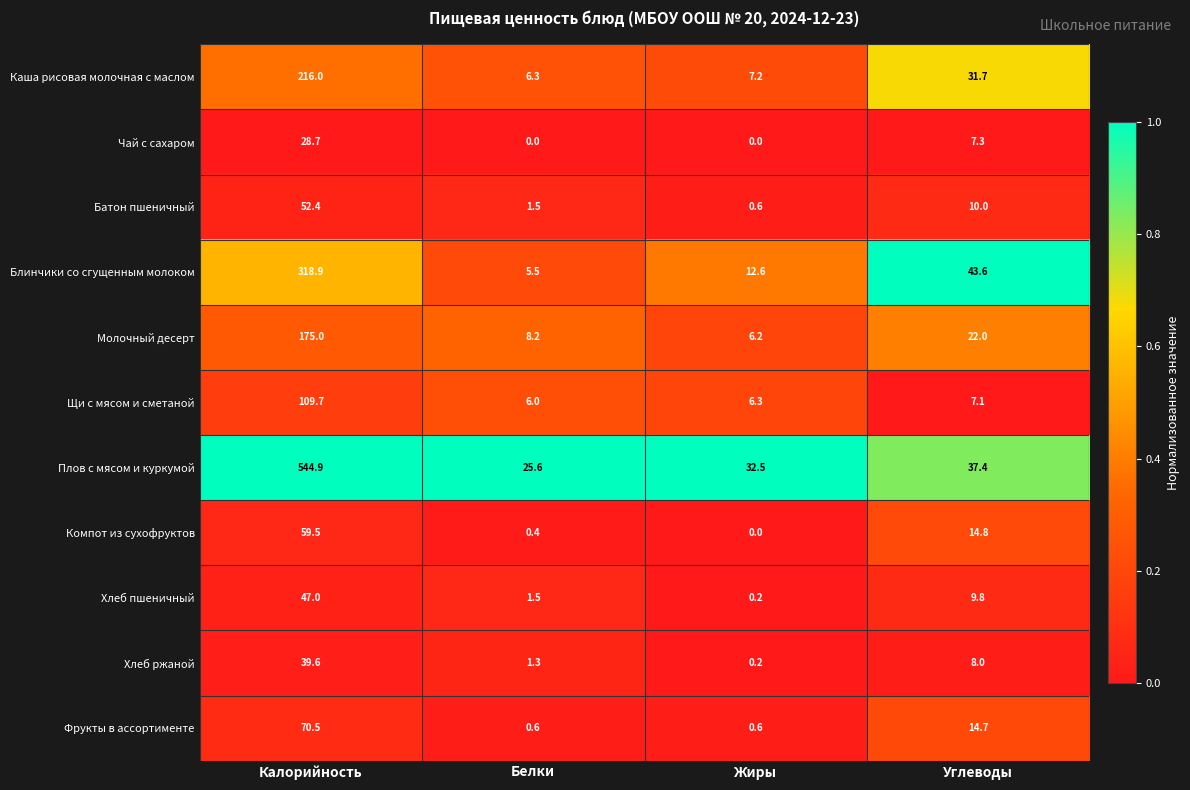

What is the difference between the second highest and minimum values in the Молочный десерт series?

15.8